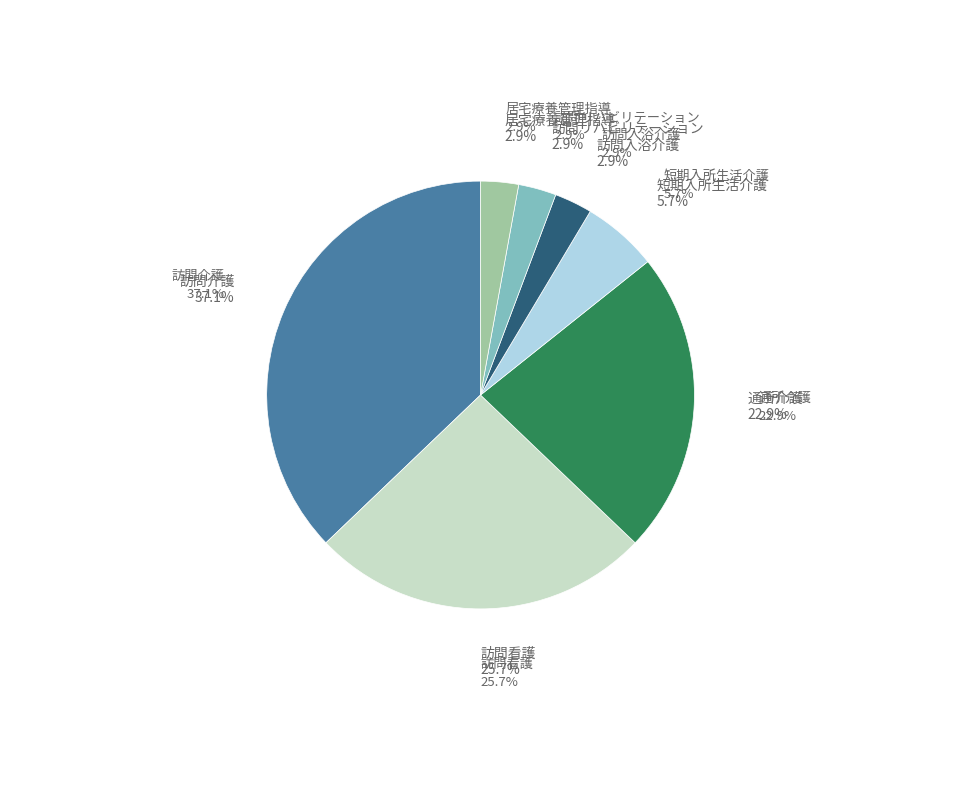

Approximately how many times larger is the value at 短期入所生活介護 compared to 訪問入浴介護?

2.0